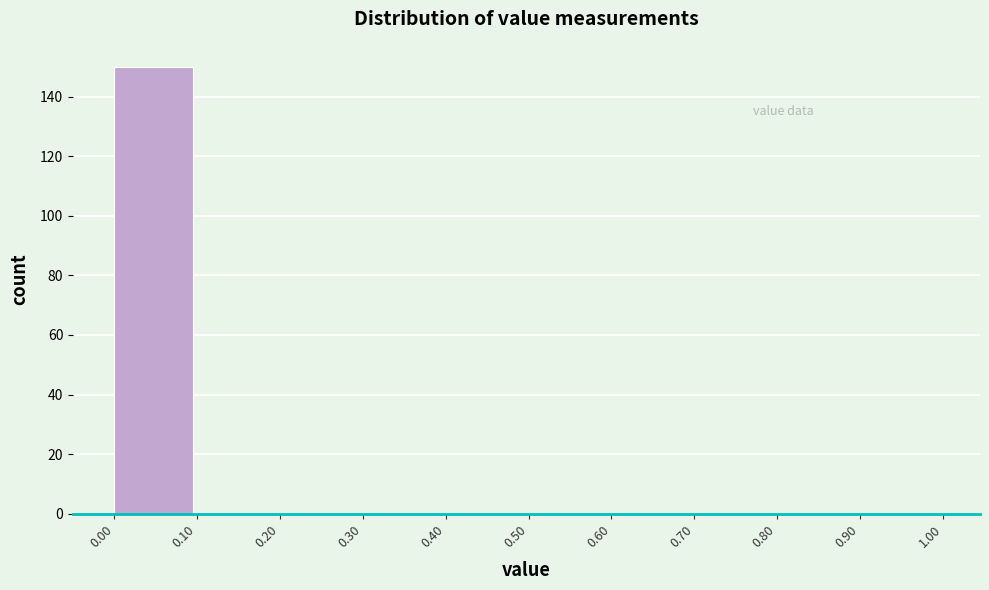

Over which range of the x-axis is the bar tallest?

0.00 to 0.10